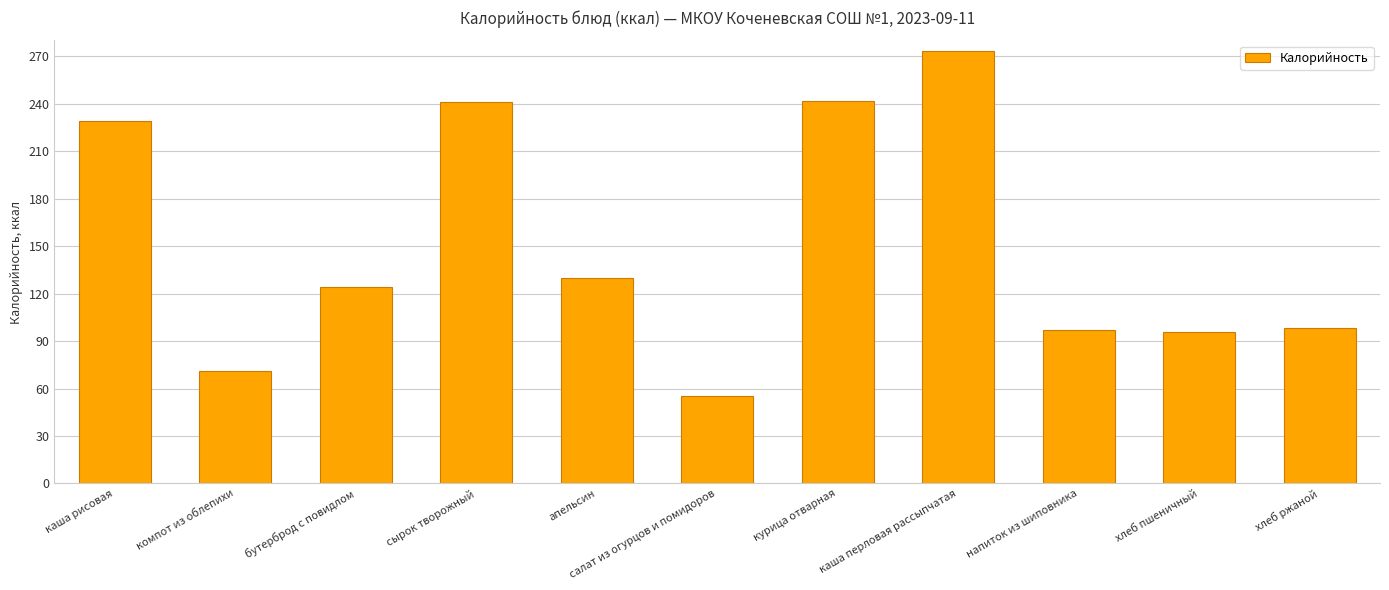

What is the change in value from компот из облепихи to хлеб пшеничный?

+25